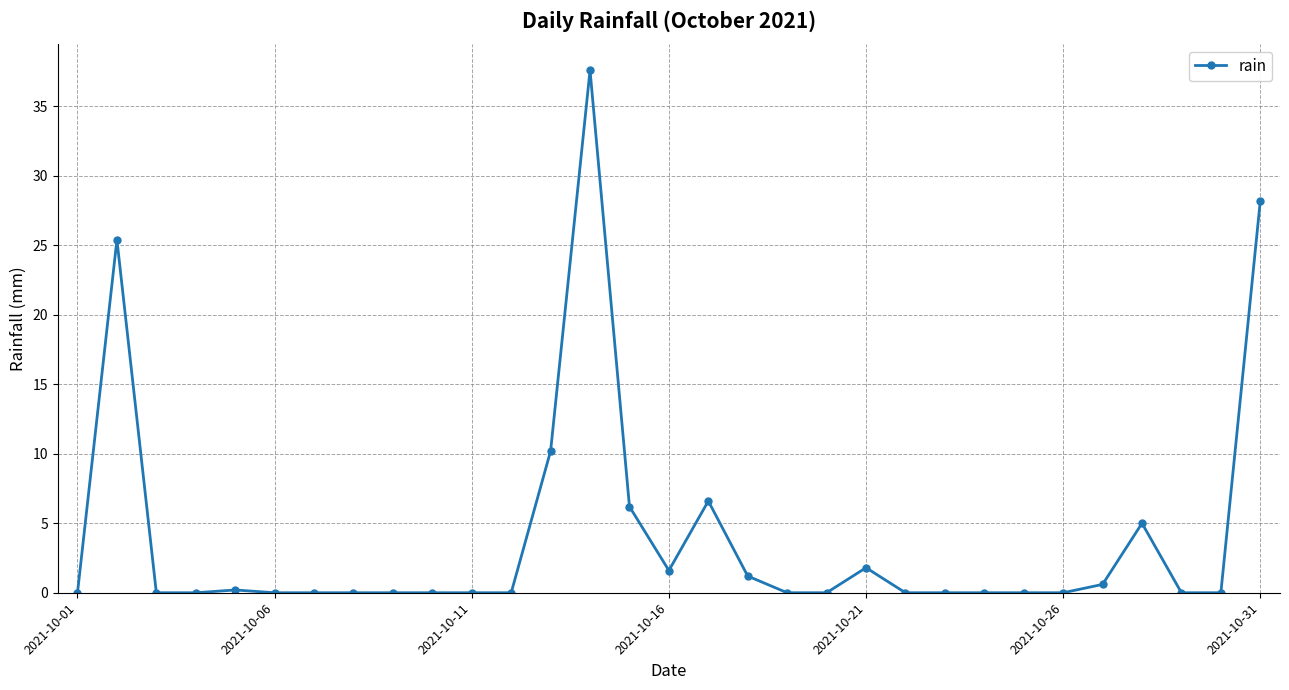

What is the maximum value shown in the chart?

37.6